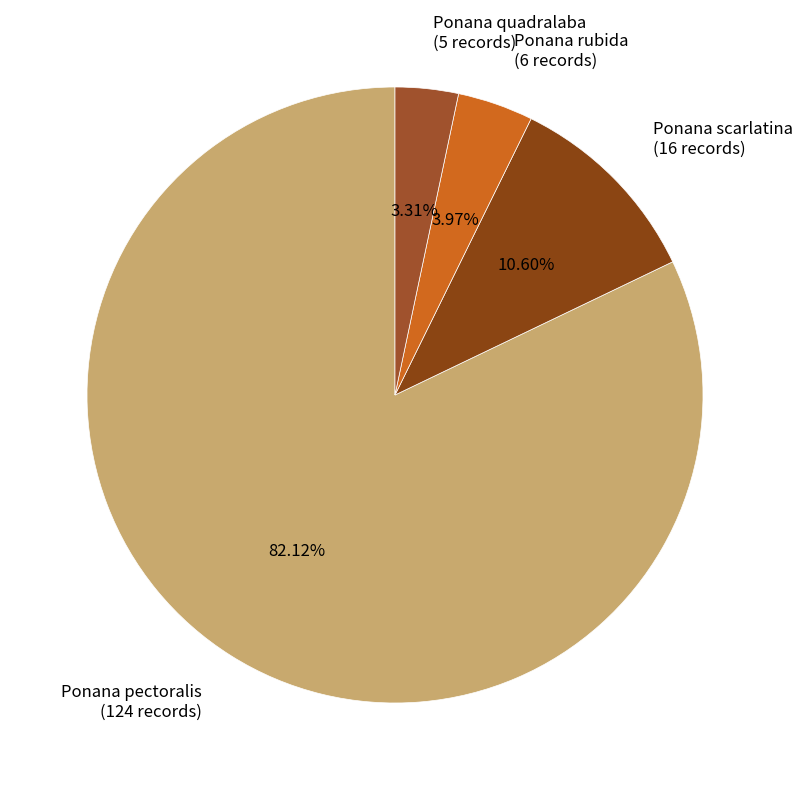

Is there any slice that represents more than half of the pie?

Yes